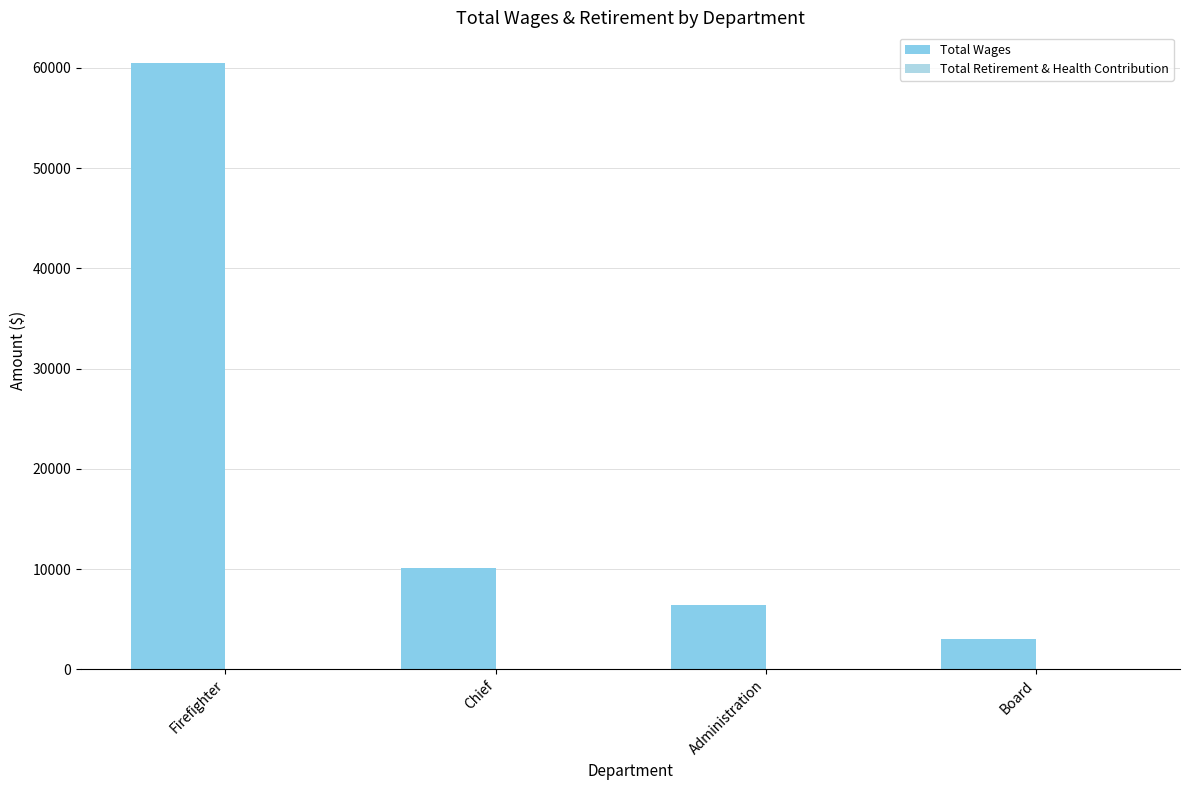

How many data points does each series have?

4